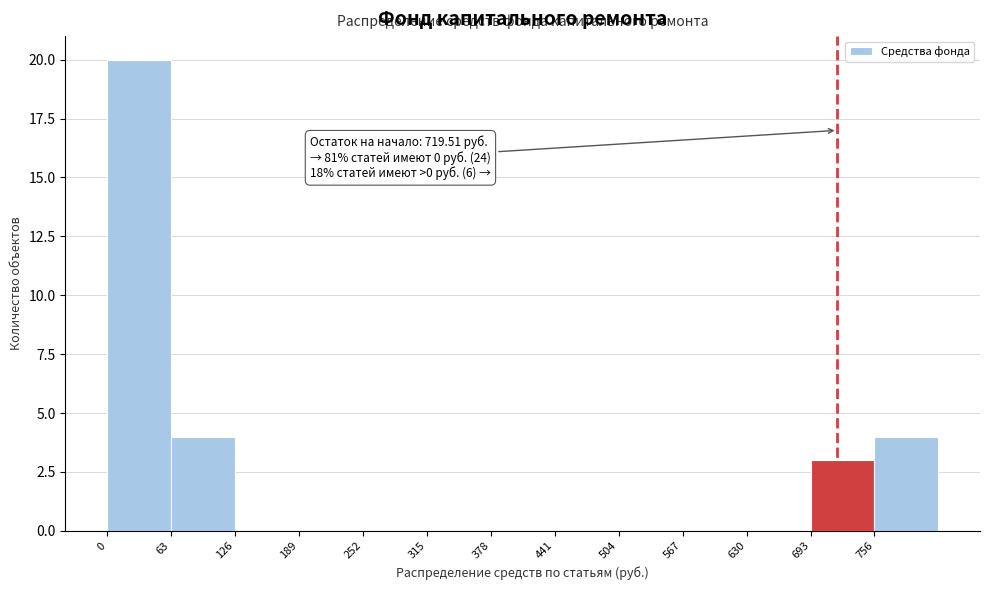

Which range on the x-axis has the tallest bar?

0 to 63